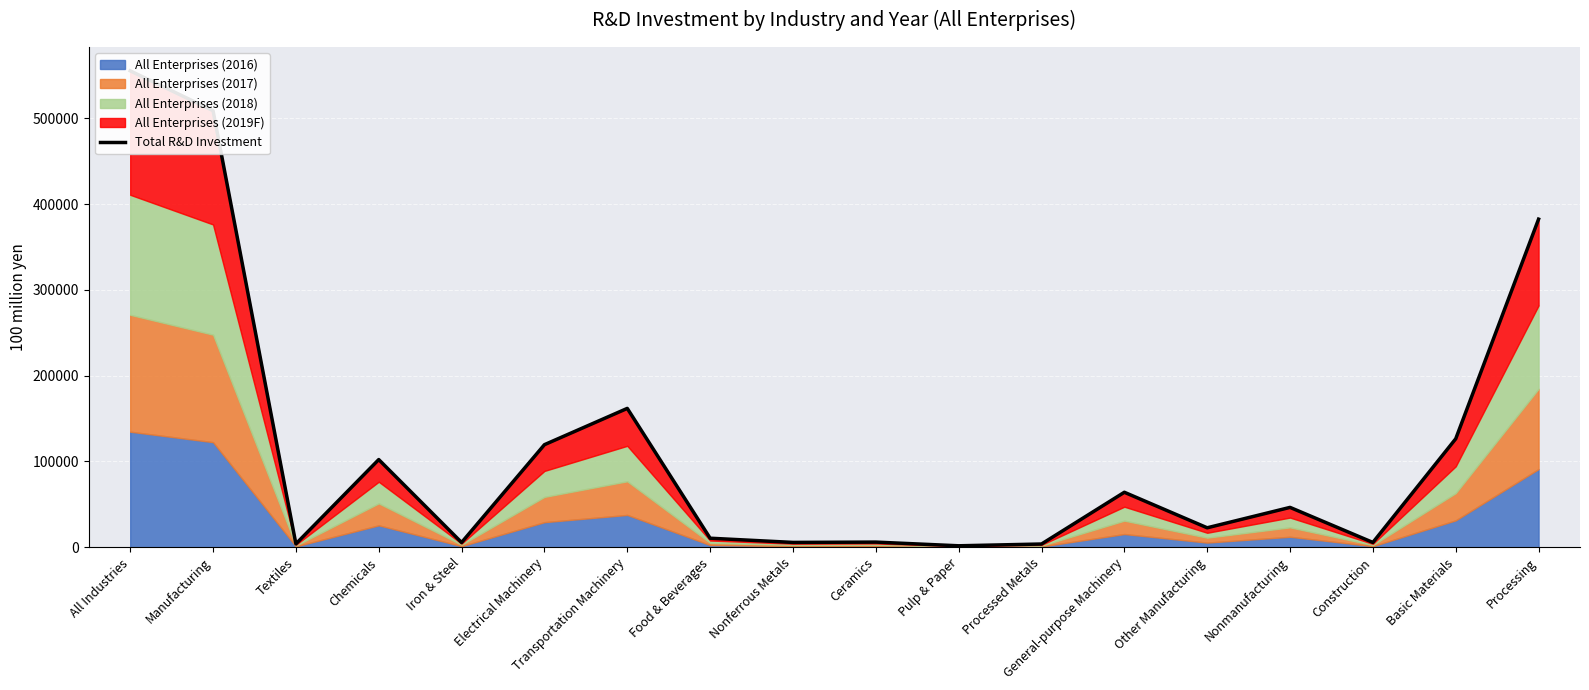

What is the sum of the values at Chemicals and Electrical Machinery?

221763